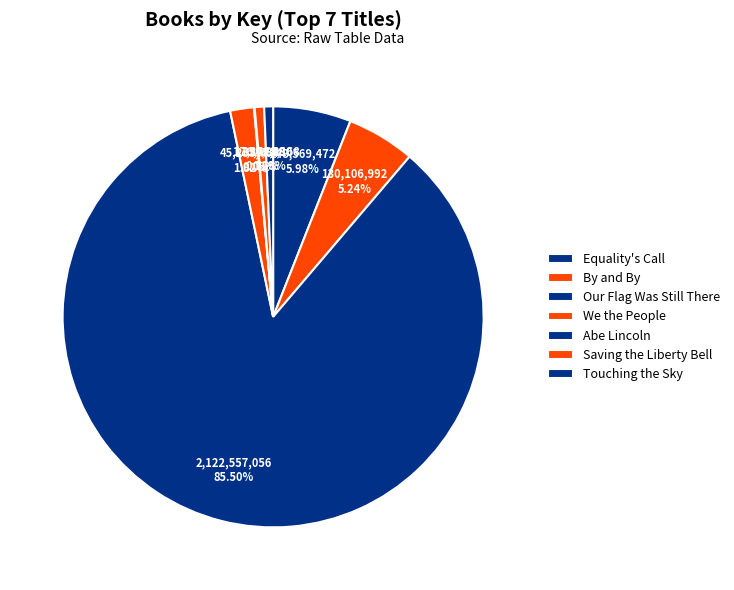

What percentage is the We the People slice, to the nearest percent?

2%